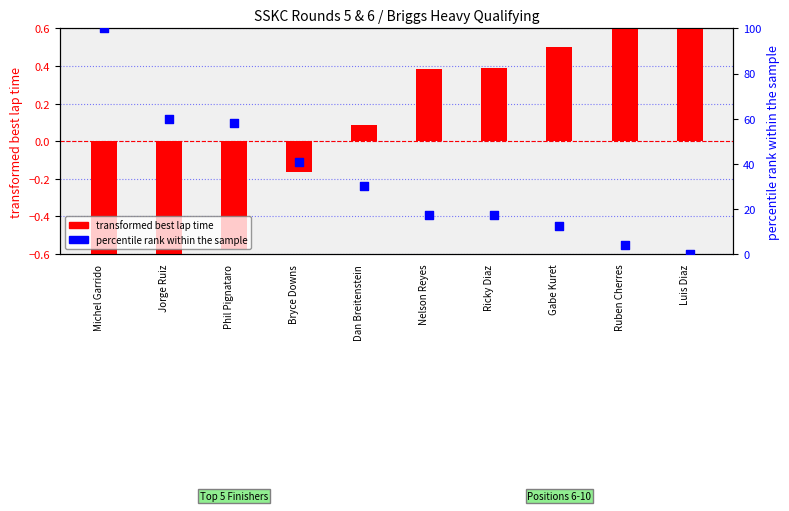

Is the value of transformed best lap time at Gabe Kuret greater than the value of percentile rank within the sample at Jorge Ruiz?

No